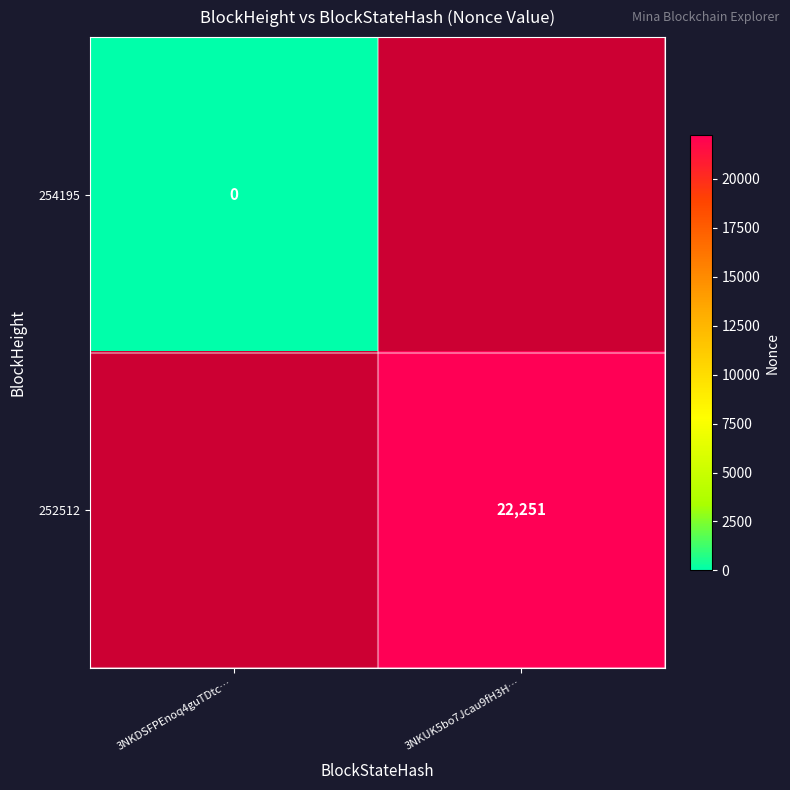

True or false: 252512 has a value of 15354 at 3NKUK5bo7Jcau9fH3H….

False